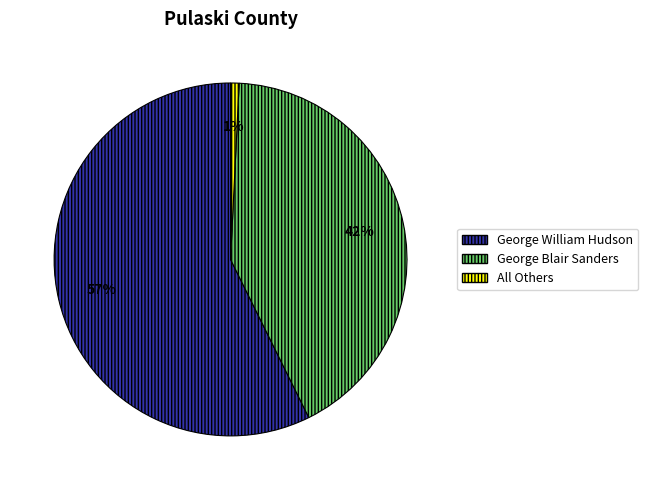

The All Others slice represents 1% of the pie. True or false?

True